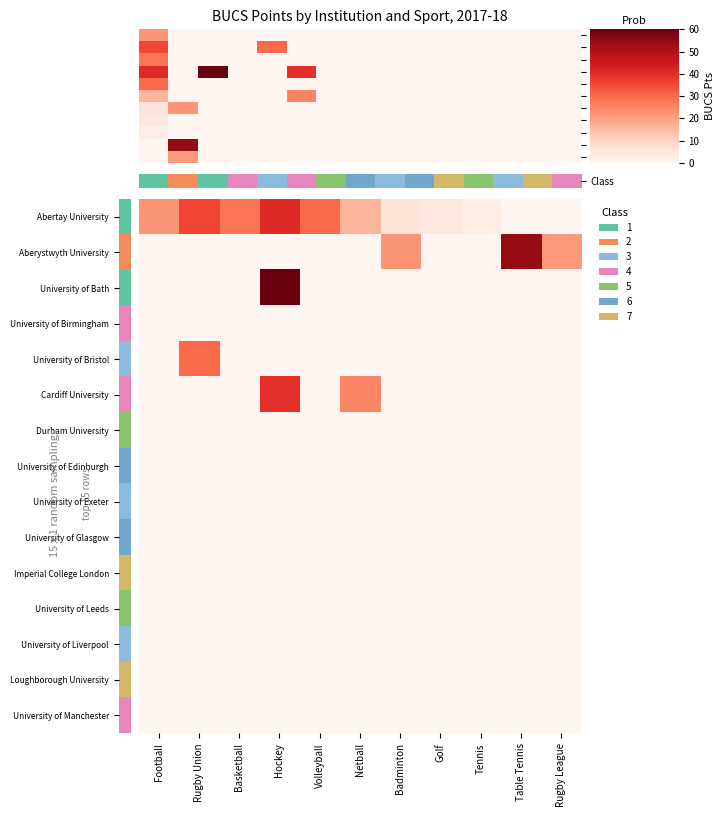

How many data points in Abertay University are less than 16?

5